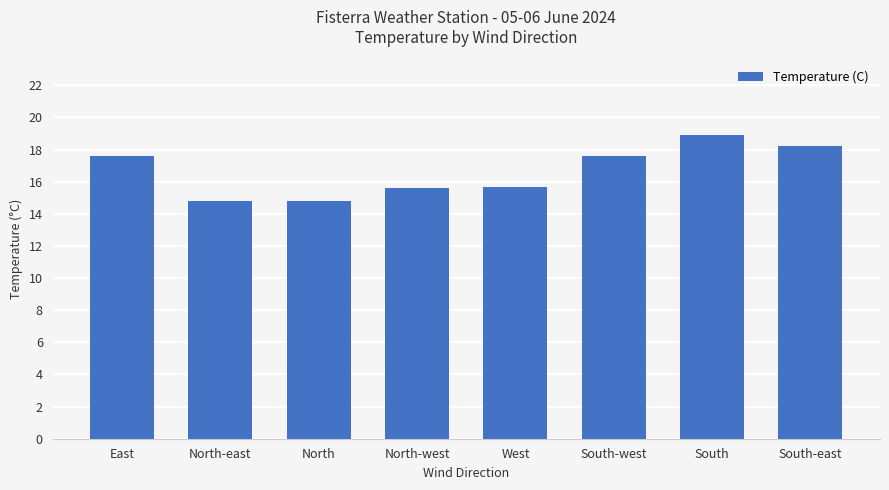

What is the difference between the maximum and minimum values?

4.1